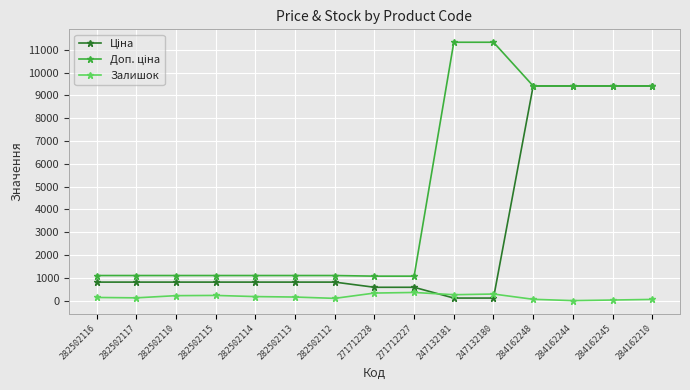

At how many categories does at least one series exceed 8169?

6